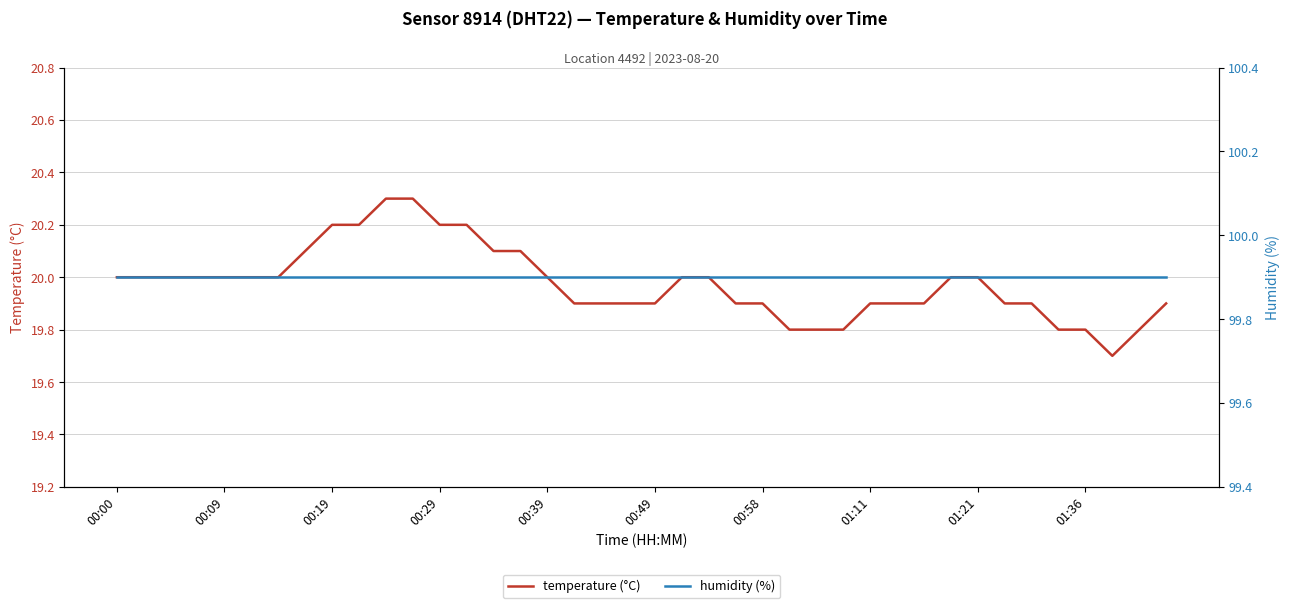

What is the minimum value shown in the chart?

19.7